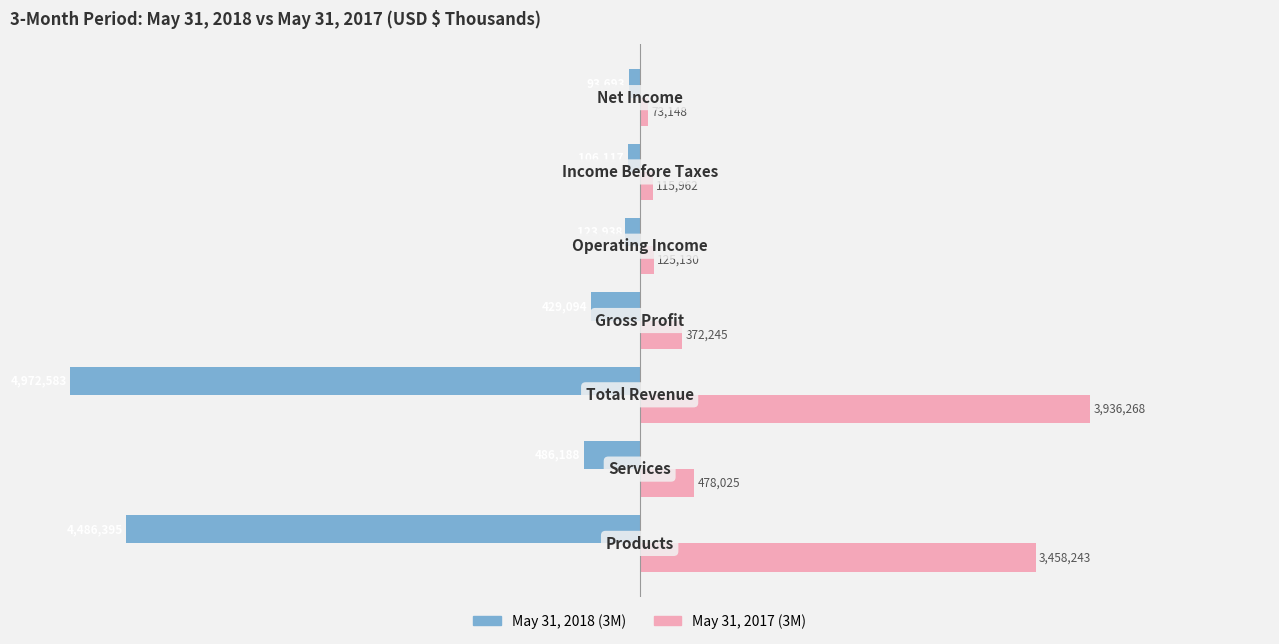

What are all the series names shown in the legend?

May 31, 2018 (3M), May 31, 2017 (3M)